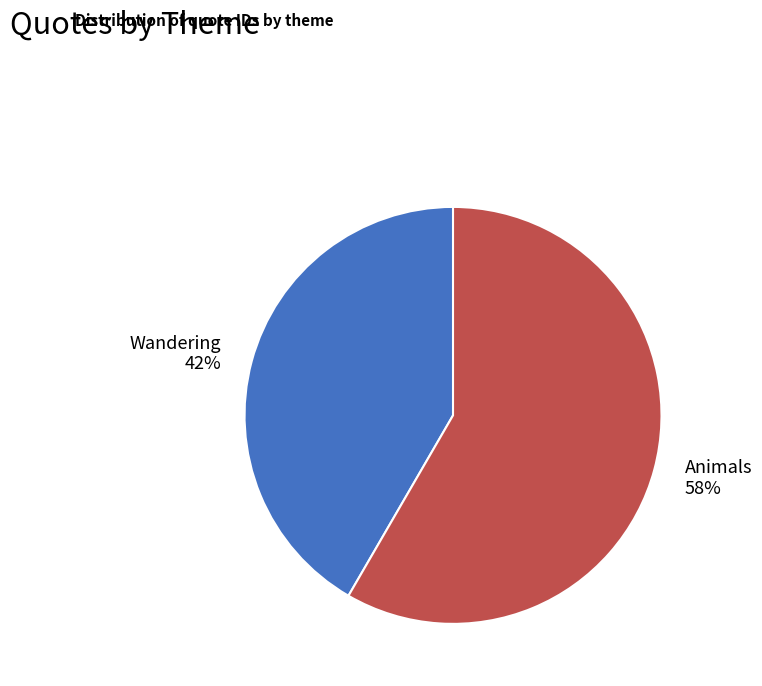

The Wandering slice represents 42% of the pie. True or false?

True